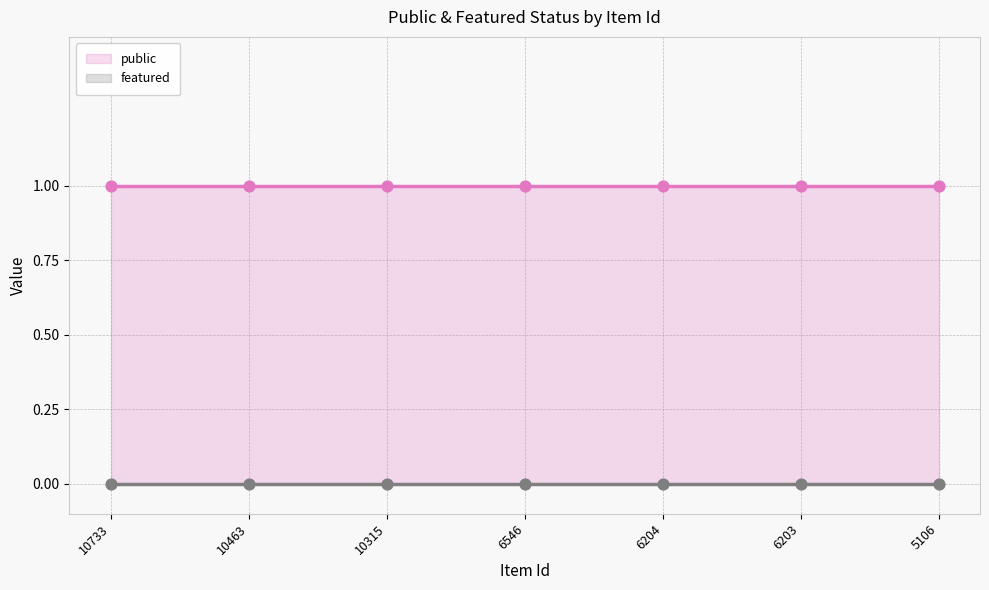

Which series contains the lowest Y value?

featured